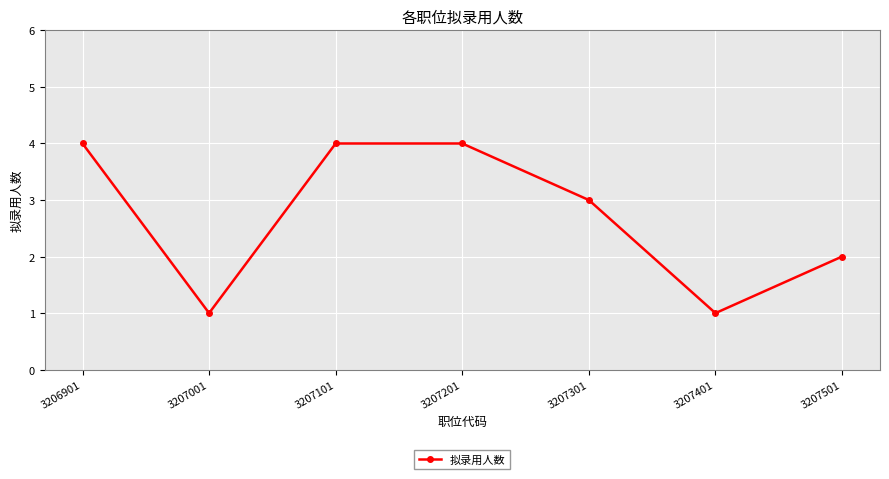

What is the sum of the values at 3207101 and 3207401?

5